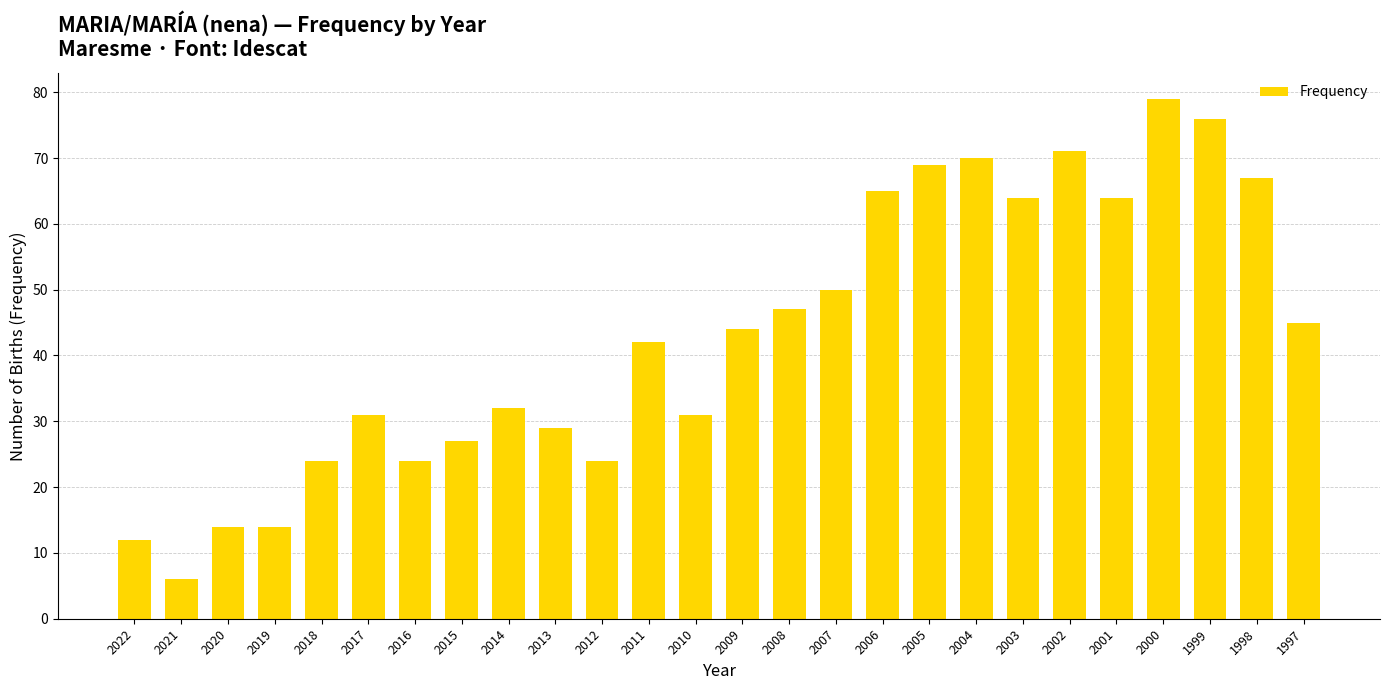

Reading left to right, what are all the values shown in this chart?

2022=12	2021=6	2020=14	2019=14	2018=24	2017=31	2016=24	2015=27	2014=32	2013=29	2012=24	2011=42	2010=31	2009=44	2008=47	2007=50	2006=65	2005=69	2004=70	2003=64	2002=71	2001=64	2000=79	1999=76	1998=67	1997=45